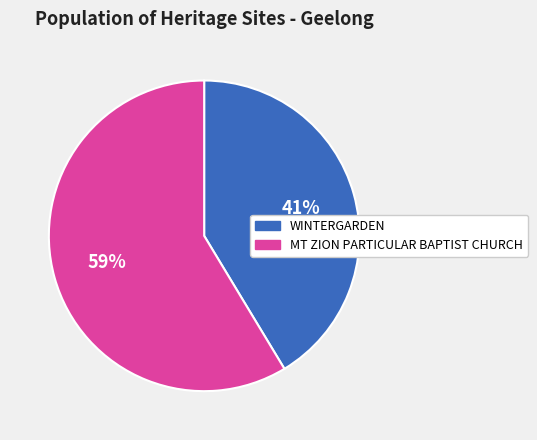

Which category accounts for the majority?

MT ZION PARTICULAR BAPTIST CHURCH